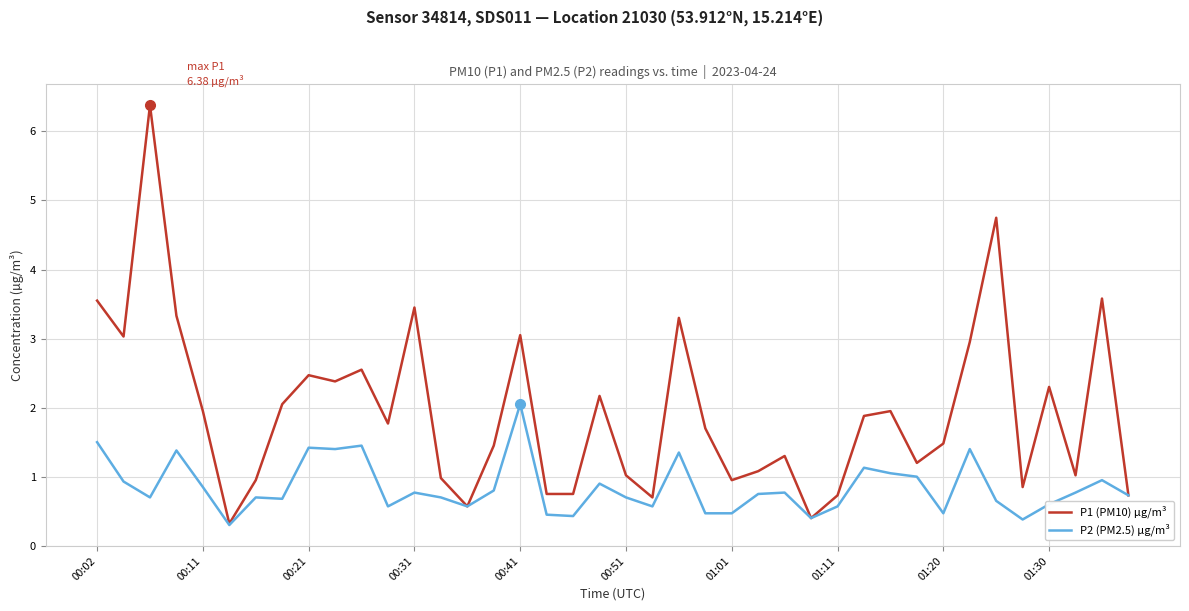

What is the lowest value of the P1 (PM10) µg/m³ series?

0.3